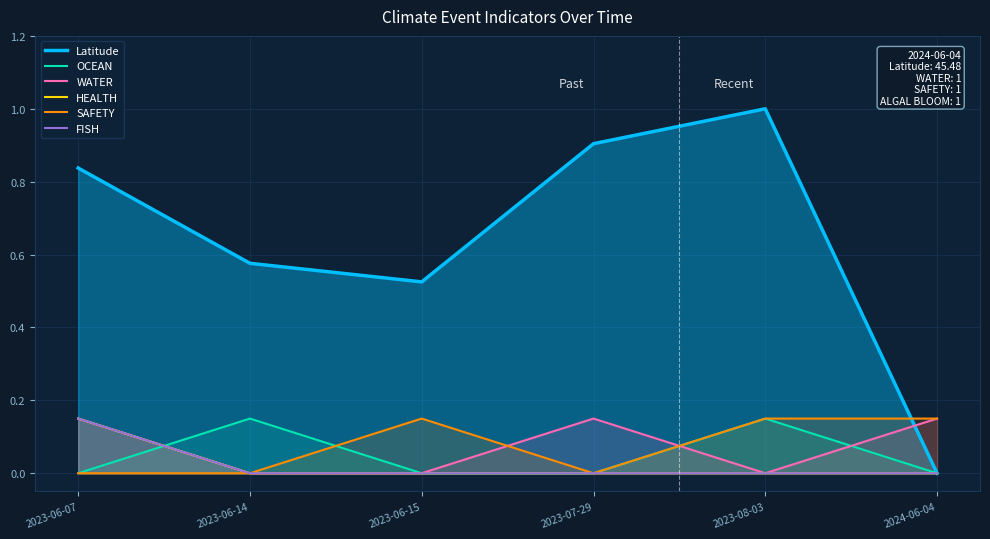

How many series are shown in this chart?

6